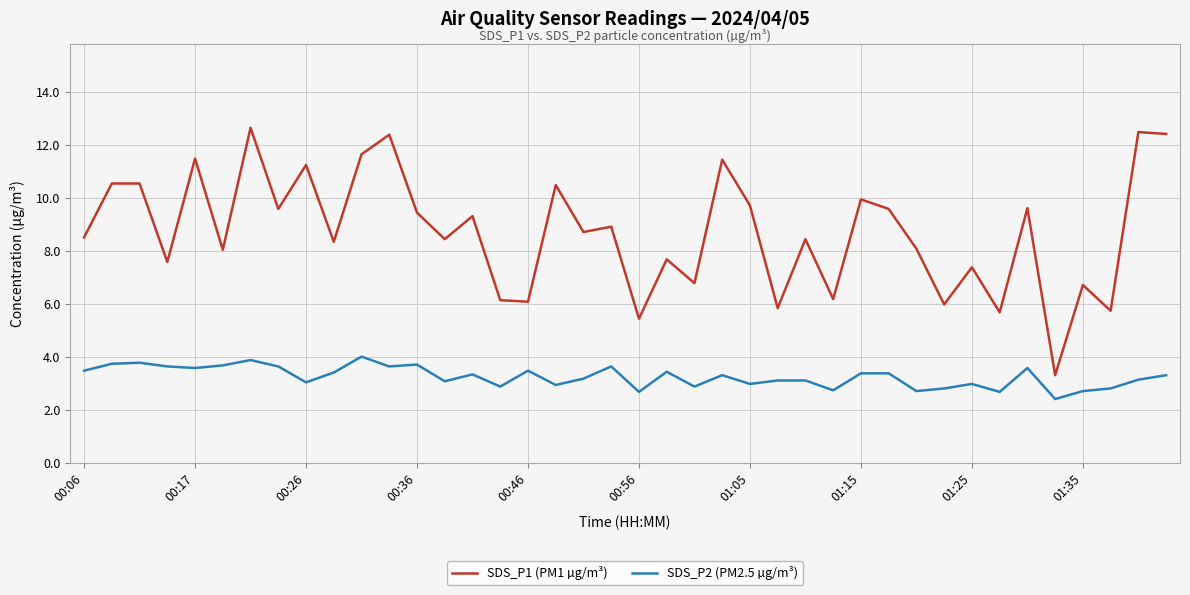

What is the difference between the second highest and minimum values in the SDS_P2 (PM2.5 µg/m³) series?

1.5